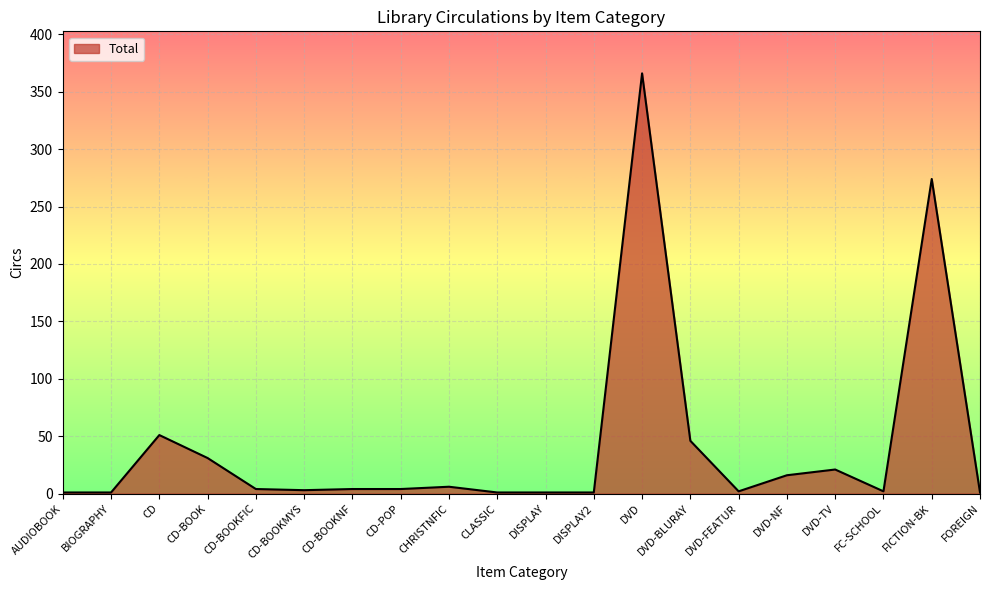

What is the difference between the maximum and minimum values?

365